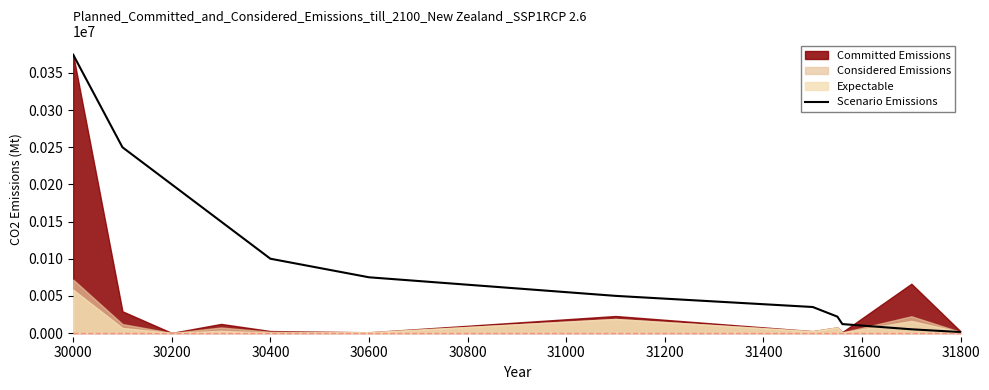

Is it true that Scenario Emissions equals 75000 at 30600?

True